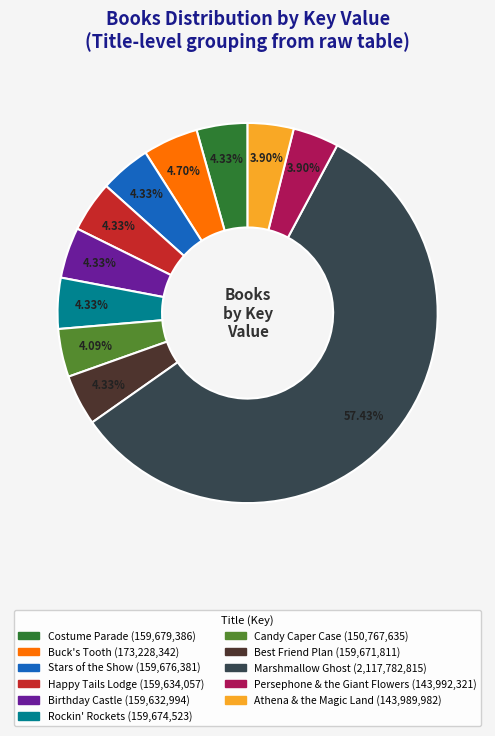

What is the ratio of the value at Best Friend Plan to the value at Birthday Castle?

1.0